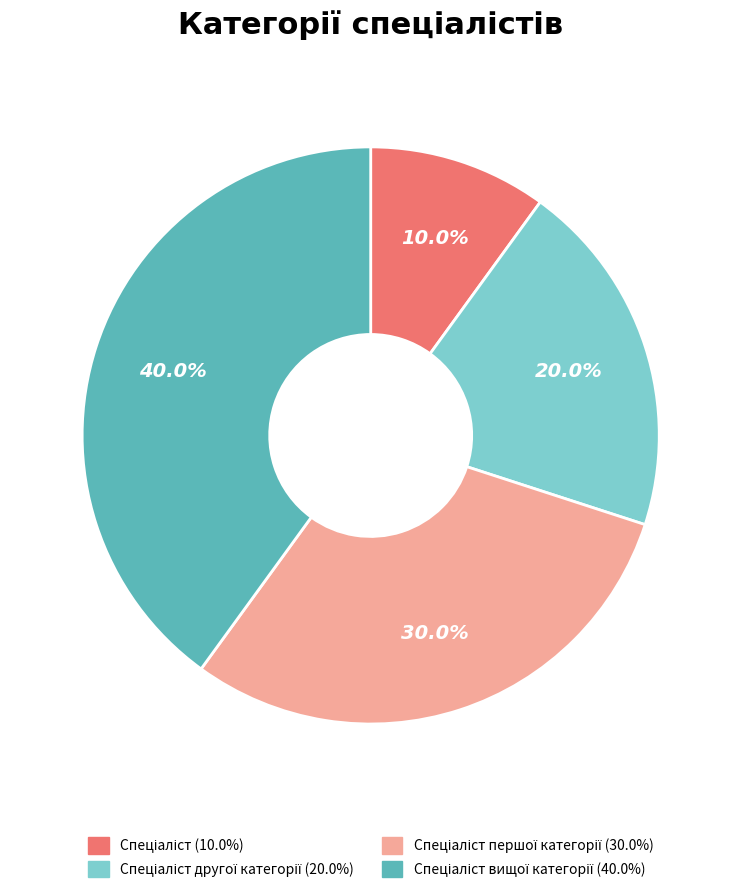

Does any single category account for the majority?

No